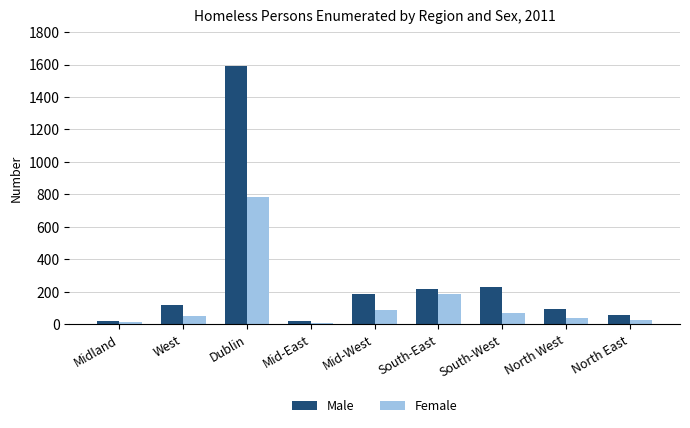

What is the spread (max minus min) of values at North East?

28